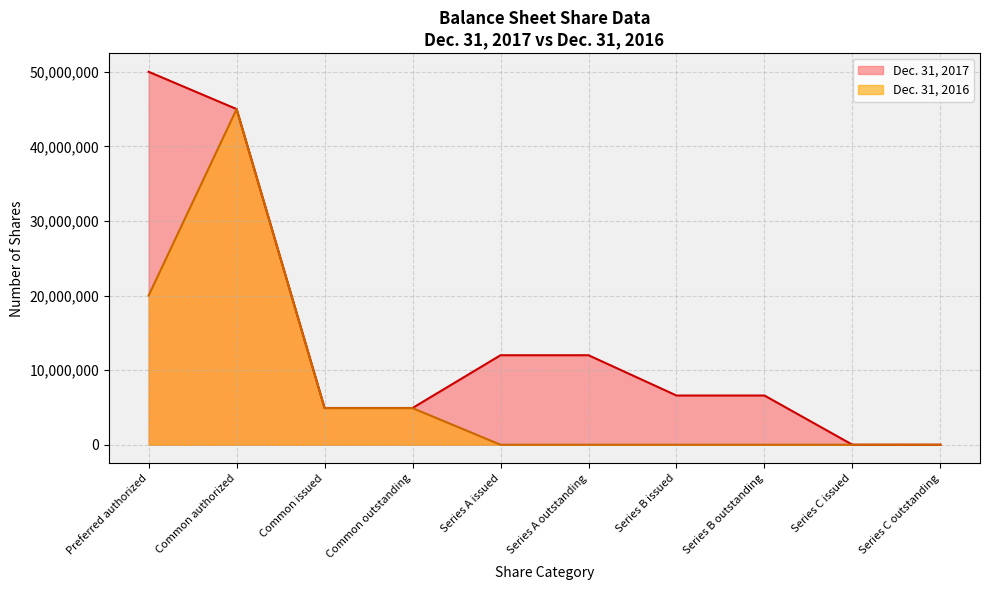

True or false: Dec. 31, 2016 has a value of 0 at Series B outstanding.

True